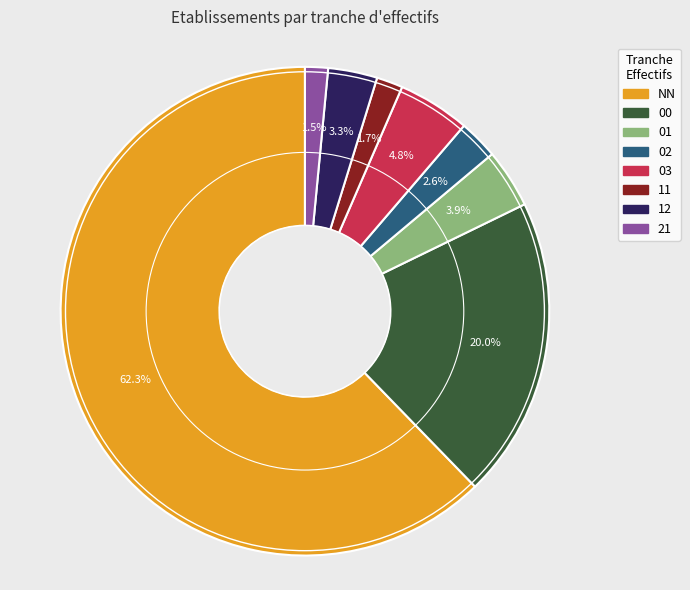

To the nearest percent, what is the difference between the NN and 03 slice percentages?

57%